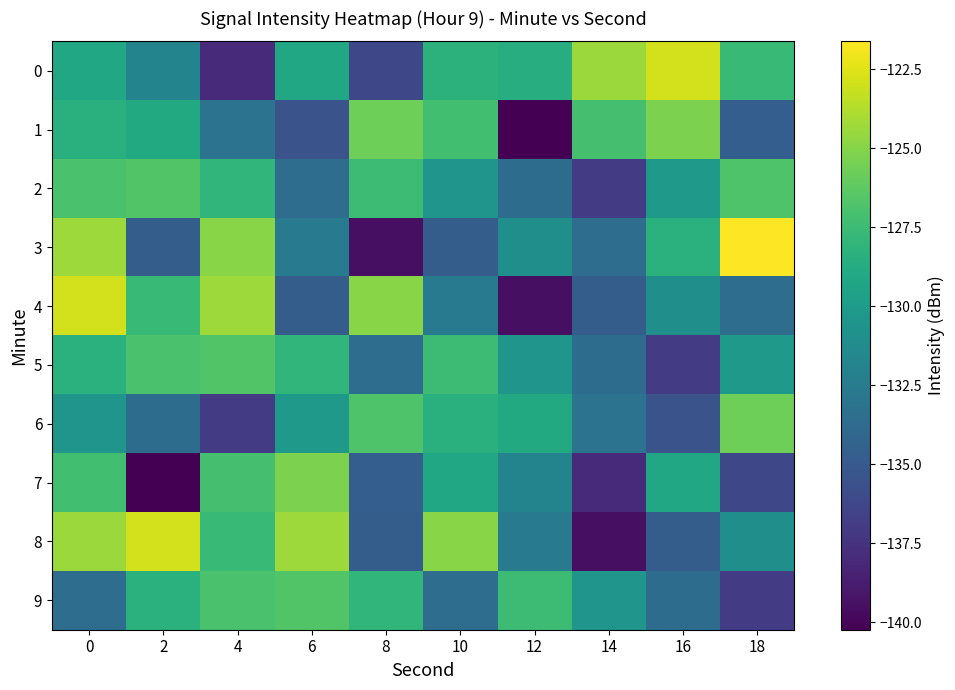

Which category has the lowest value across all series?

12